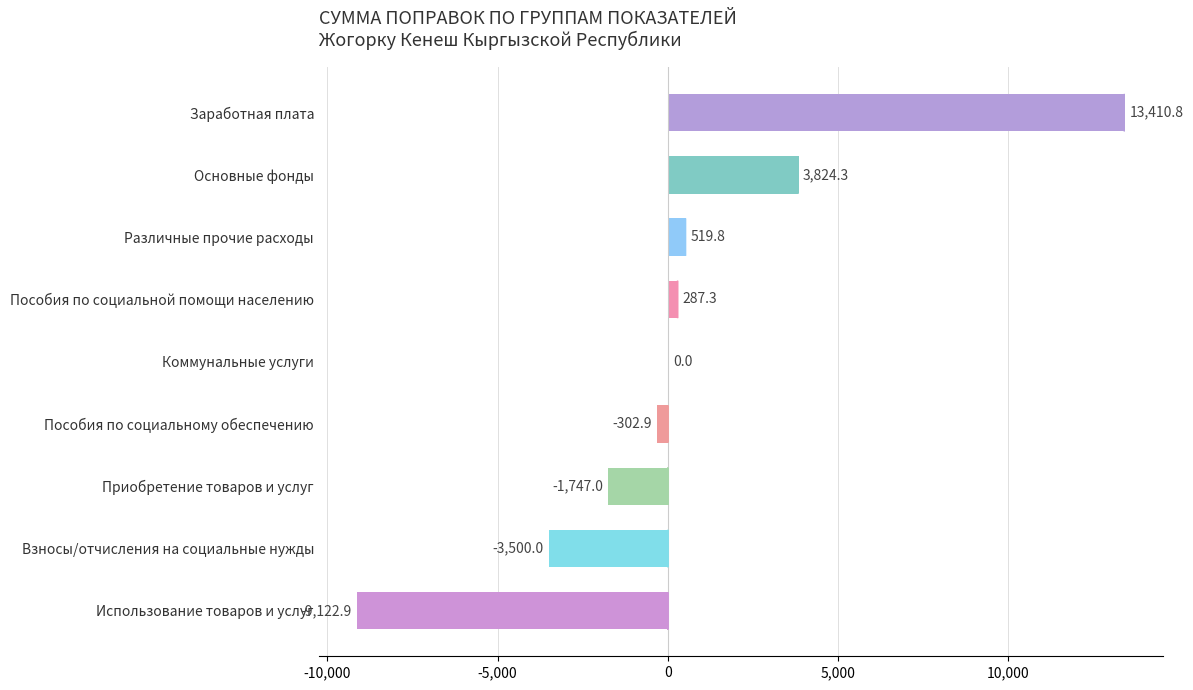

Which category has the highest value across all series?

Заработная плата